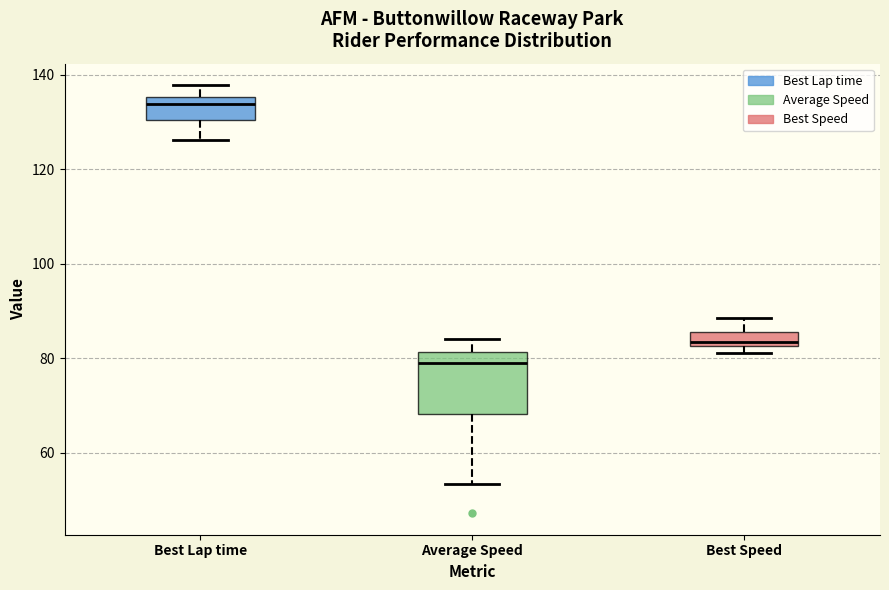

Reading left to right, transcribe this box plot: for each box, give where its median line is, the range the box spans, and where its two whiskers end, as read against the y-axis. The values are not printed on the chart, so give them approximately, as read against the axis.

Best Lap time: median 134, box 130 to 136, whiskers 126 to 138
Average Speed: median 80, box 68 to 82, whiskers 54 to 84
Best Speed: median 84, box 82 to 86, whiskers 82 (just below the box's lower edge) to 88